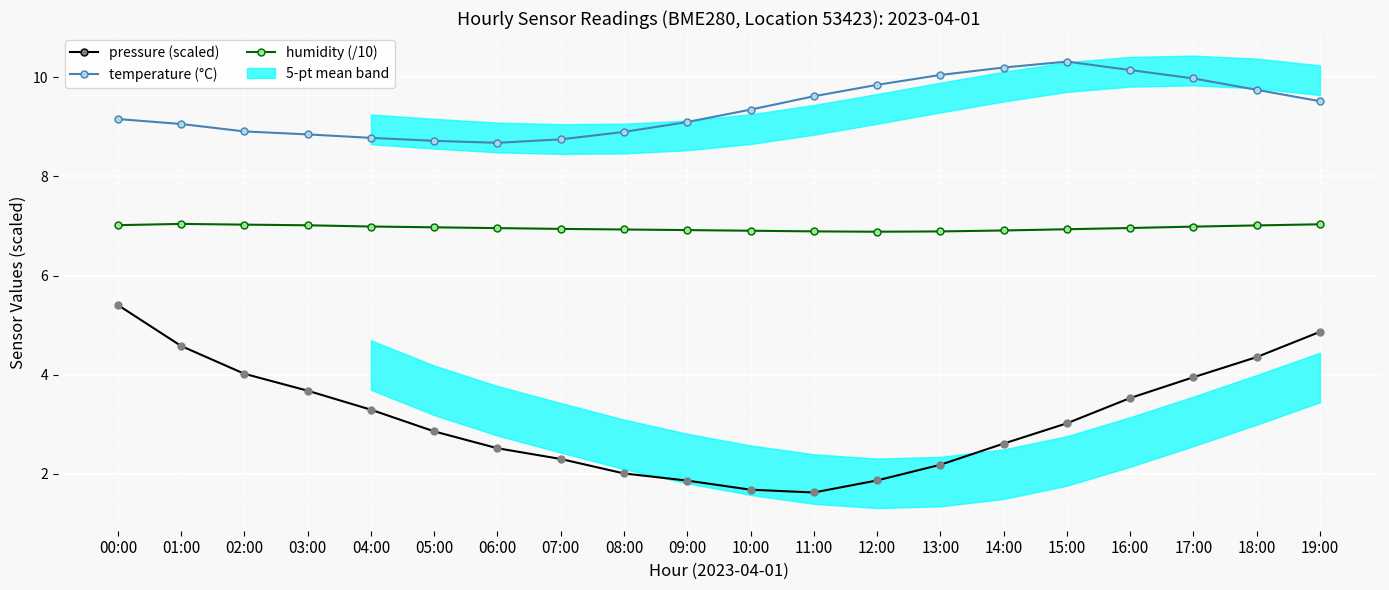

List the series in order of their peak value, lowest first.

pressure (scaled), humidity (/10), temperature